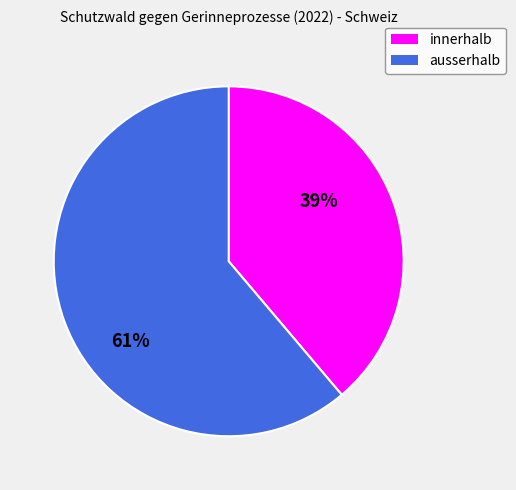

True or false: ausserhalb accounts for 61% of the total.

True